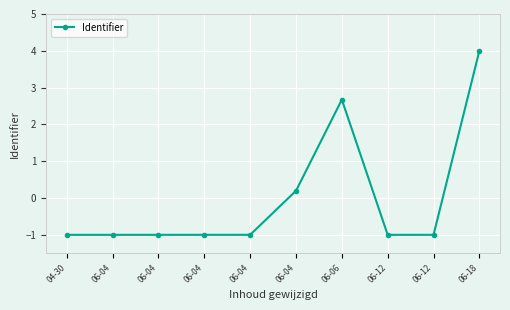

Which has a higher value, 06-04 or 06-04?

06-04